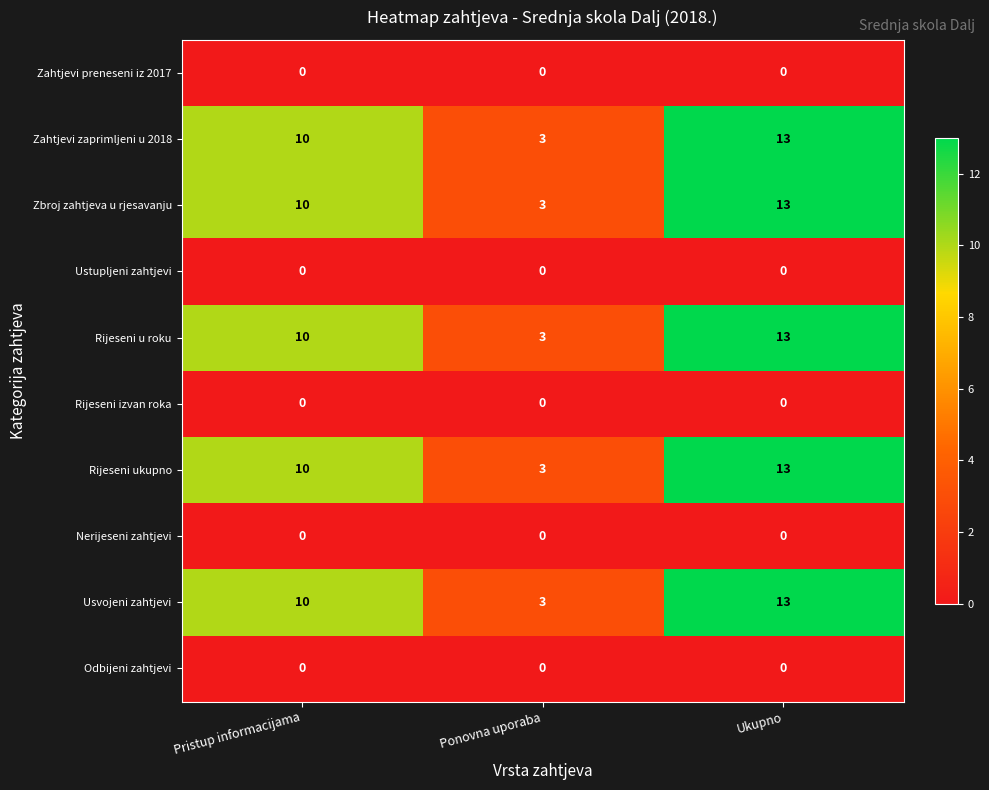

At which category is the sum across all series the highest?

Ukupno